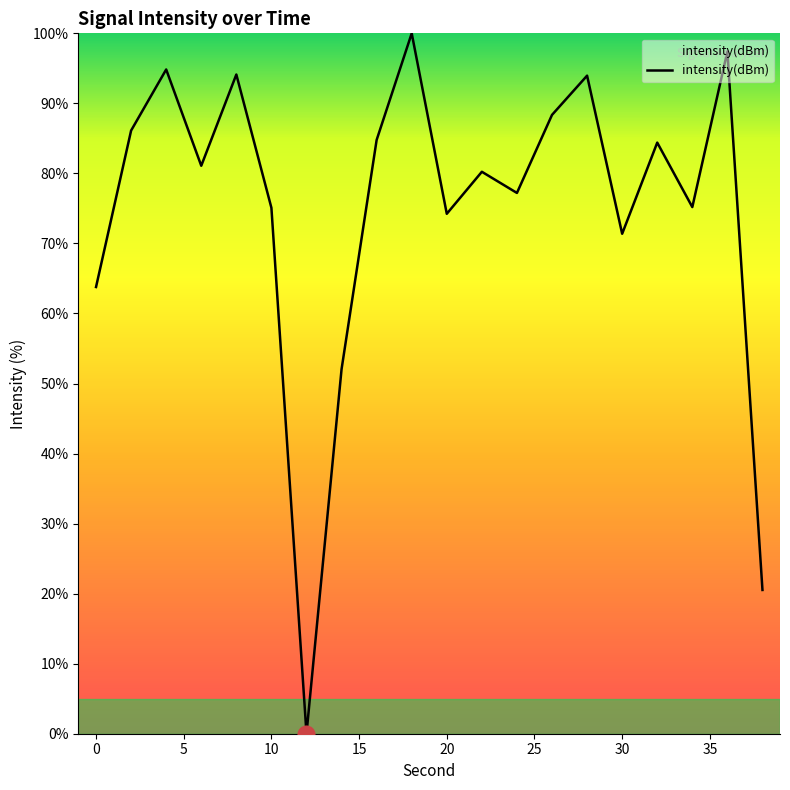

What is the difference between the maximum and minimum values?

100.0